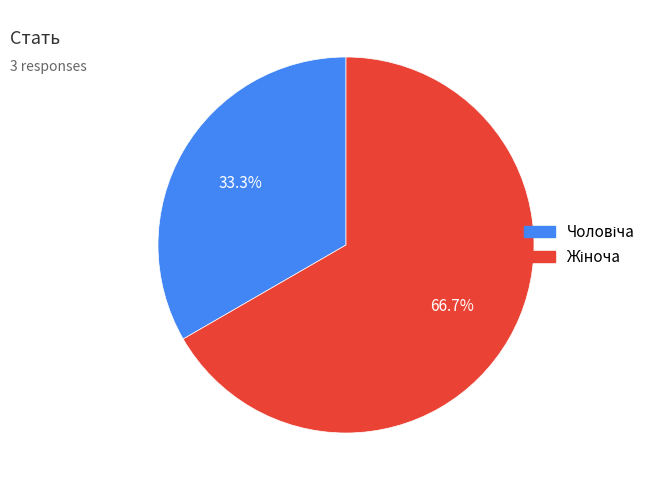

True or false: Жіноча accounts for 67% of the total.

True